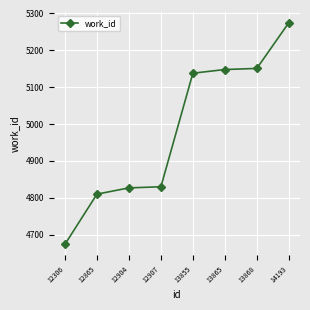

What is the difference between the maximum and second lowest values?

465